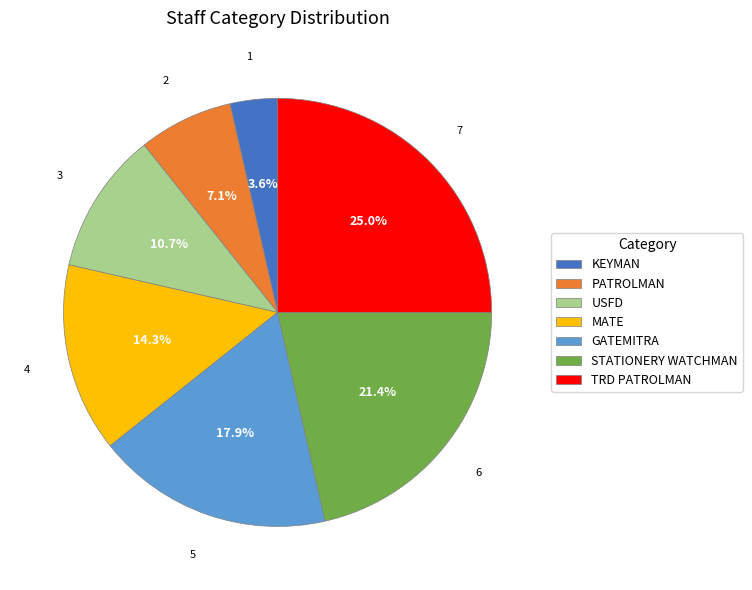

How much of the chart is everything except PATROLMAN?

92.9%